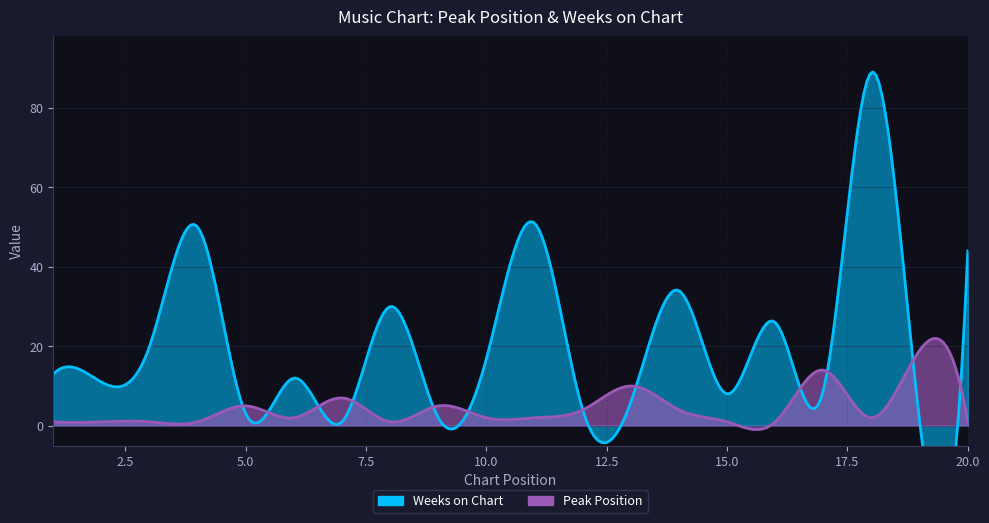

At which label does Weeks on Chart first exceed 13?

3